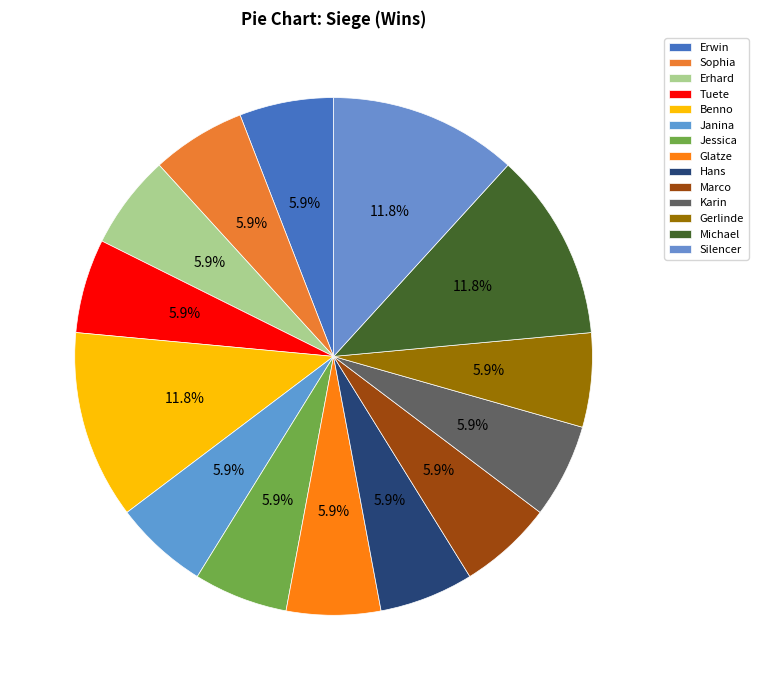

What is the total percentage of Sophia and Jessica?

11.8%